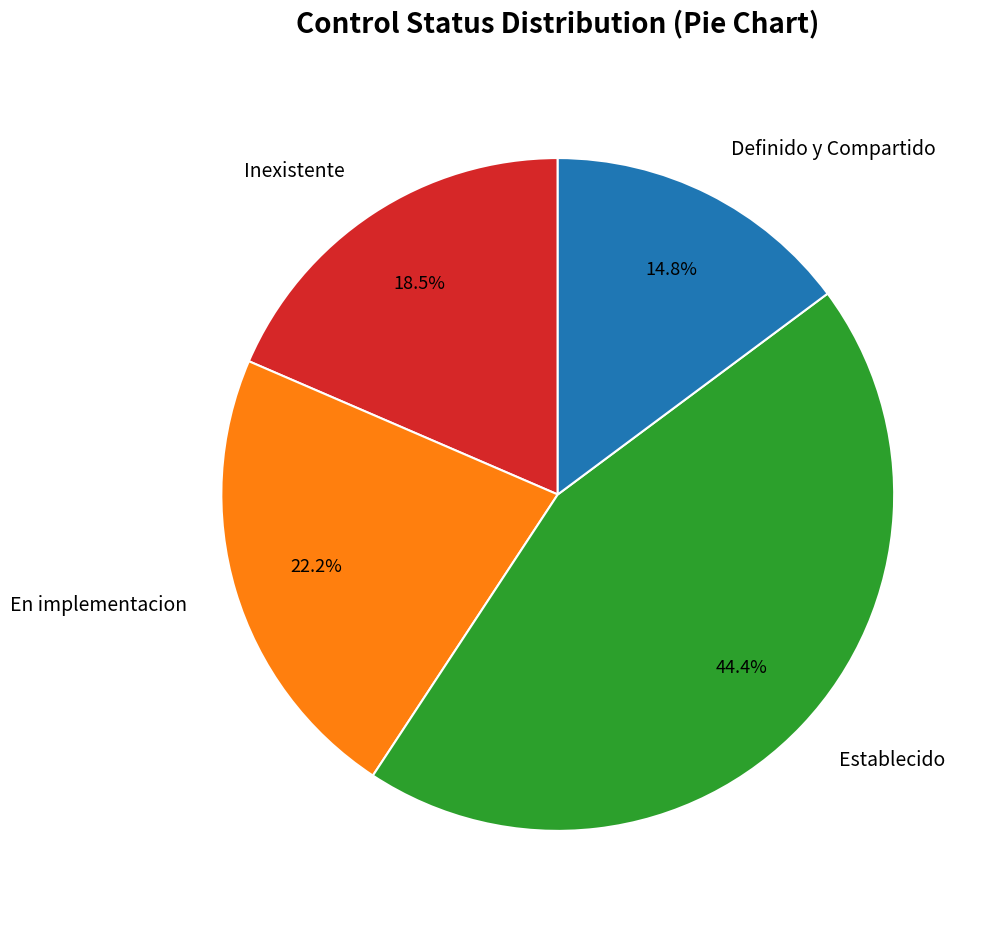

Is there a majority slice in this chart?

No